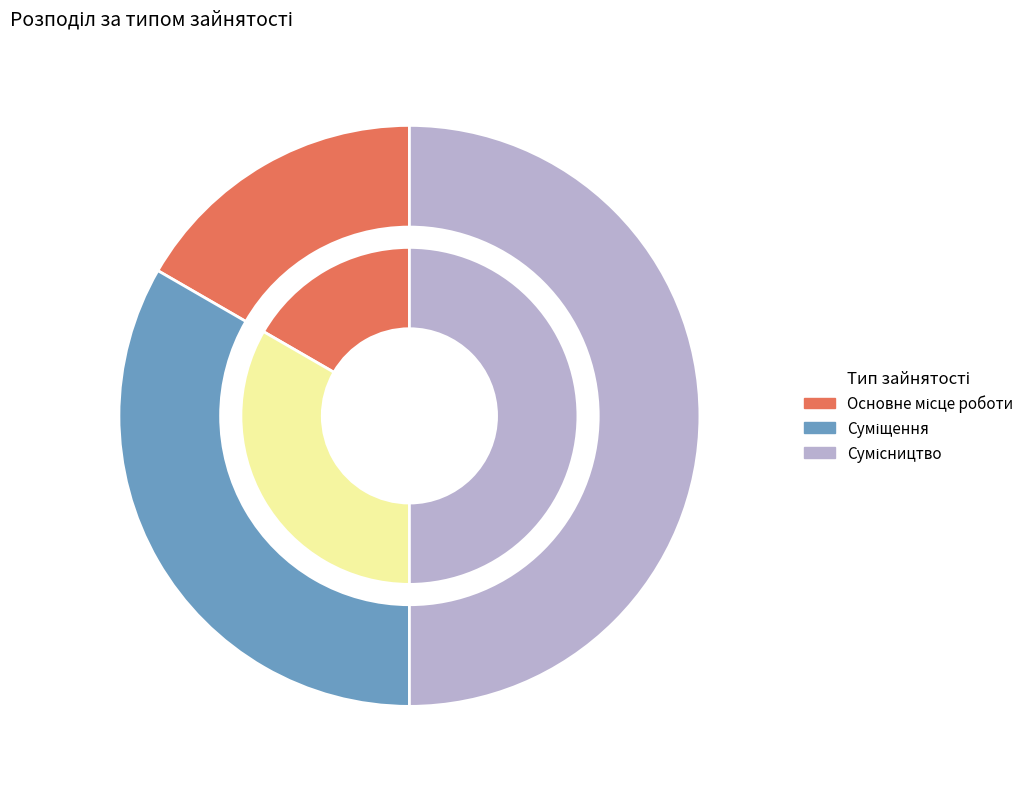

What is the largest slice in the pie chart?

Сумісництво